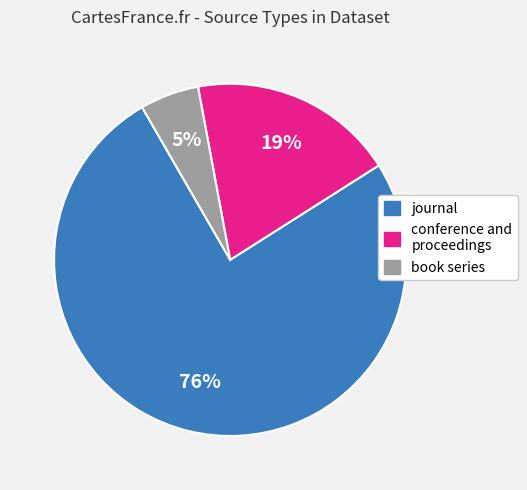

To the nearest percent, what is the average slice percentage?

33%